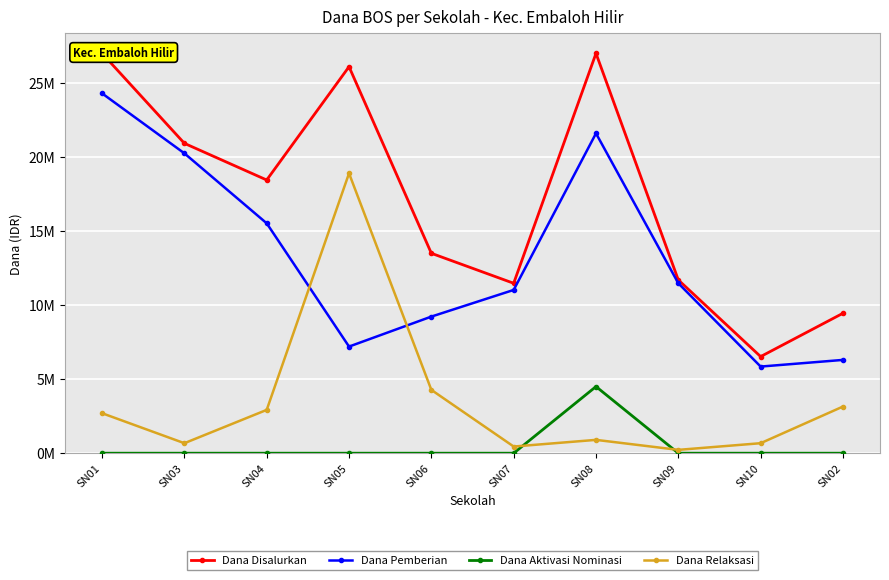

What is the label of the 9th point from the right?

SN03